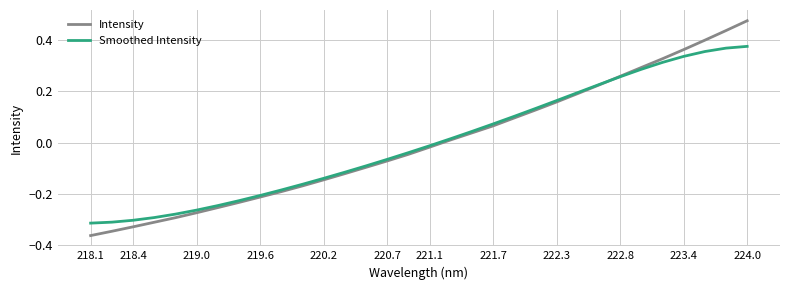

Which series has the widest spread of values?

Intensity